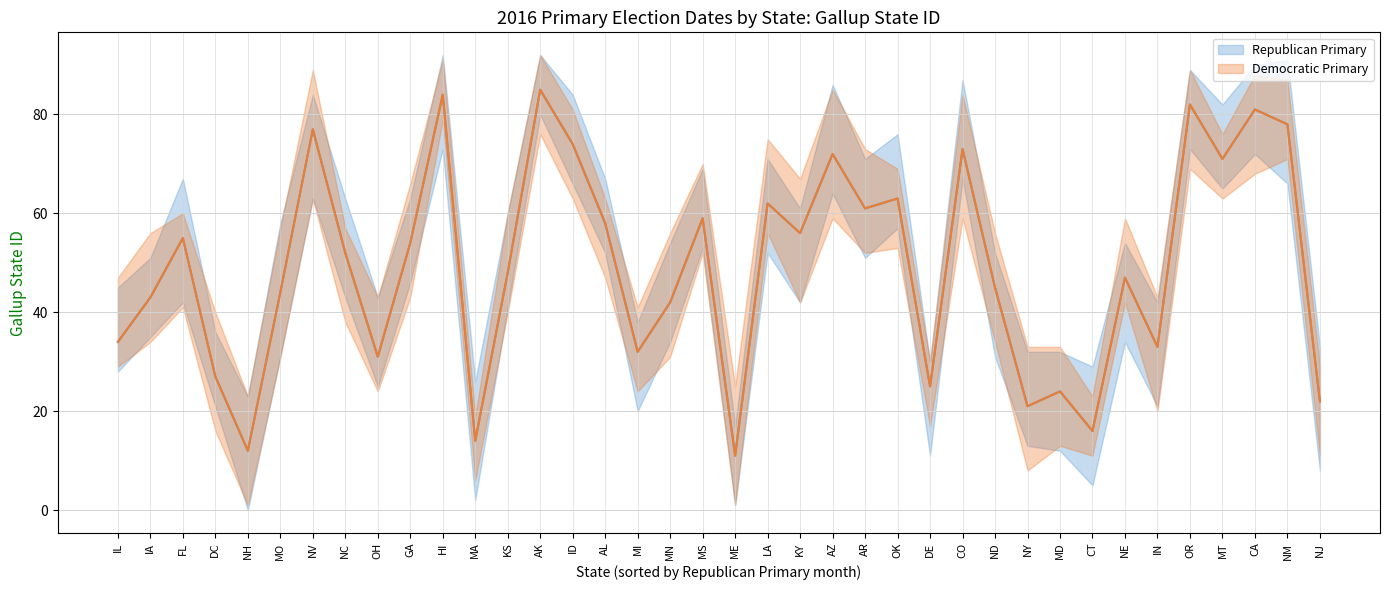

What is the smallest value displayed?

11